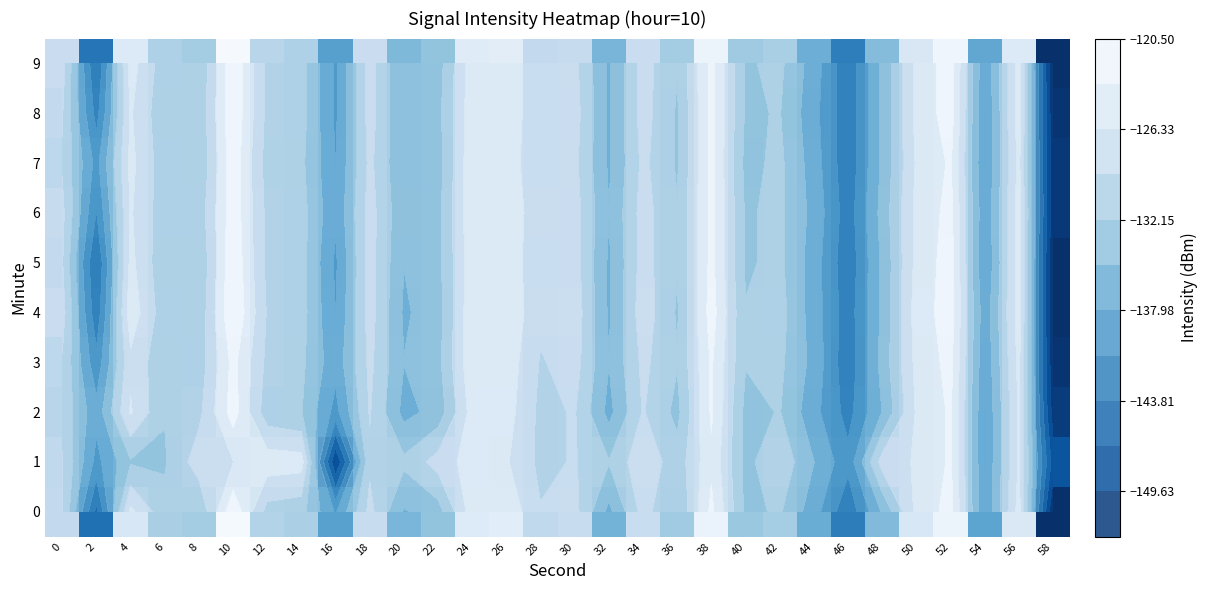

Read the 3 value at 0.

-129.5